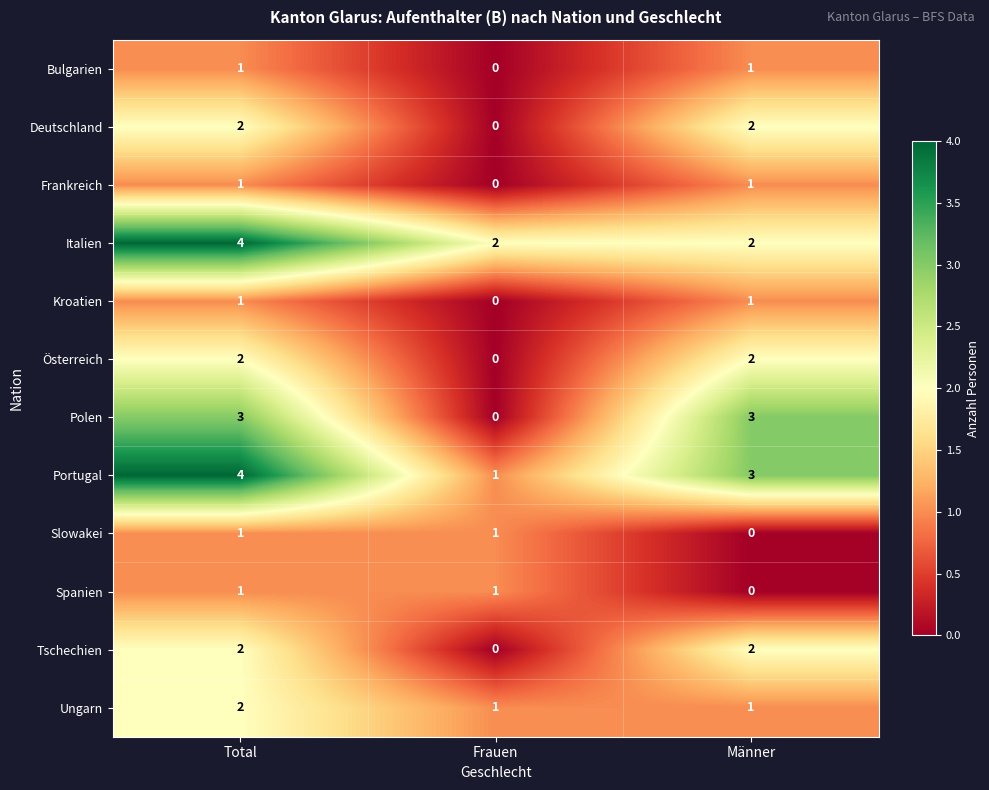

Which category has the lowest value in the Polen series?

Frauen